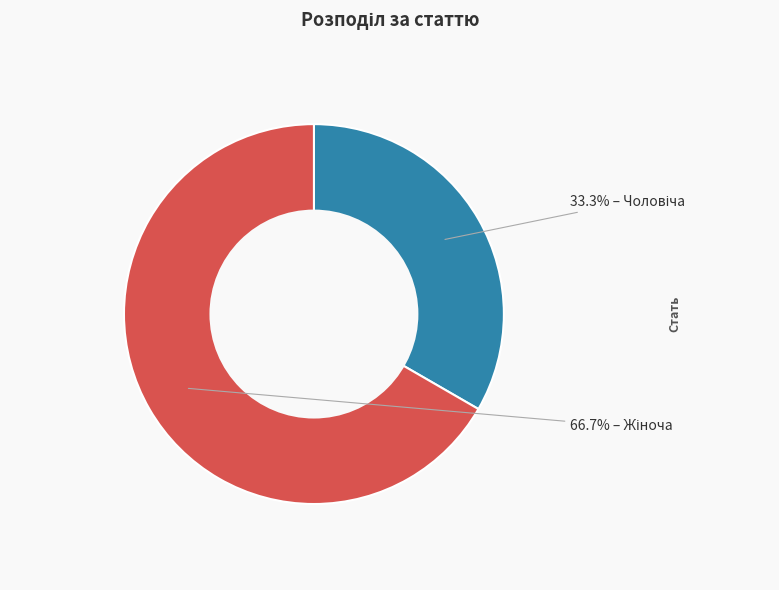

Is there any slice that represents more than half of the pie?

Yes